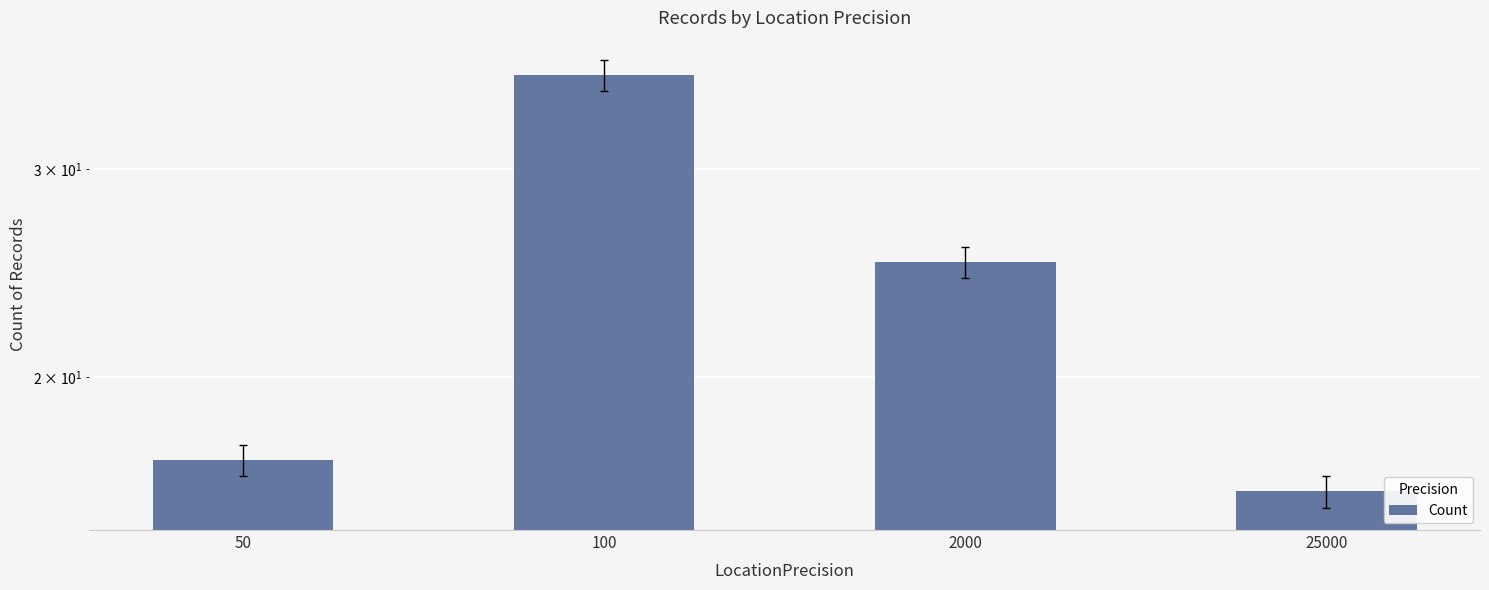

What is the change in value from 2000 to 25000?

-9